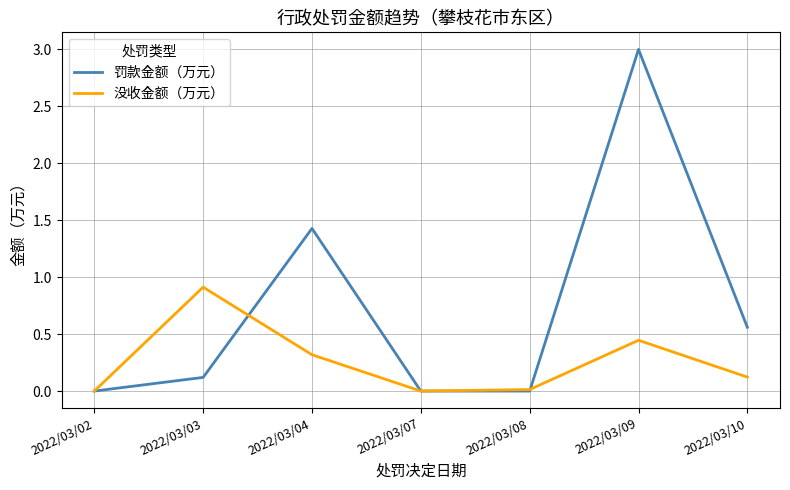

What is the average value of the 没收金额（万元） series?

0.3